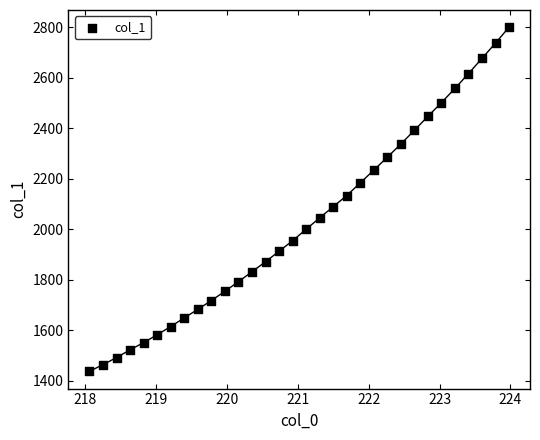

What is the range of Y values (max minus min)?

1363.7